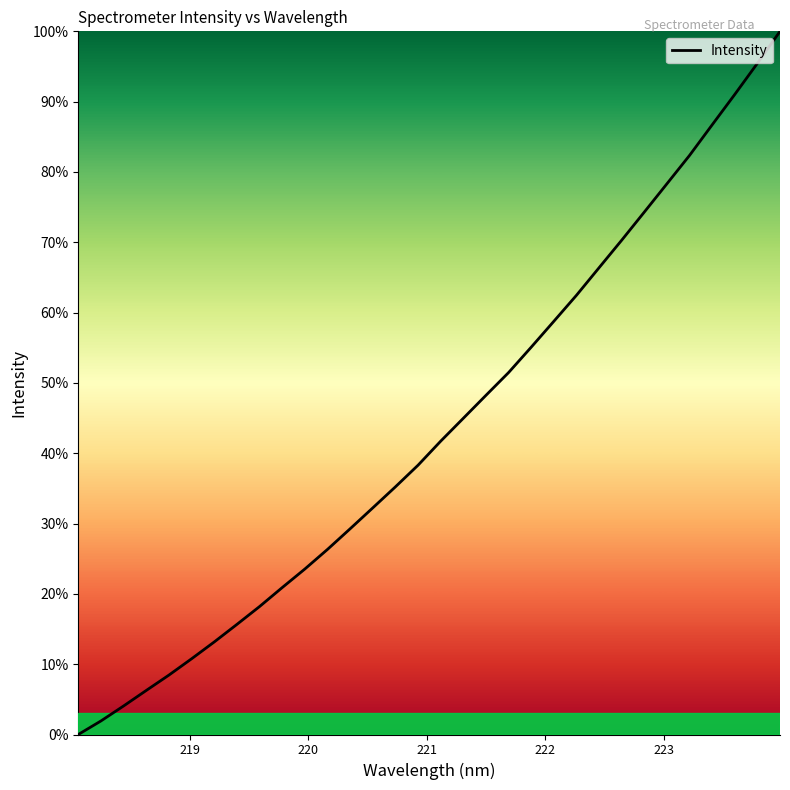

What is the maximum value shown in the chart?

100.0